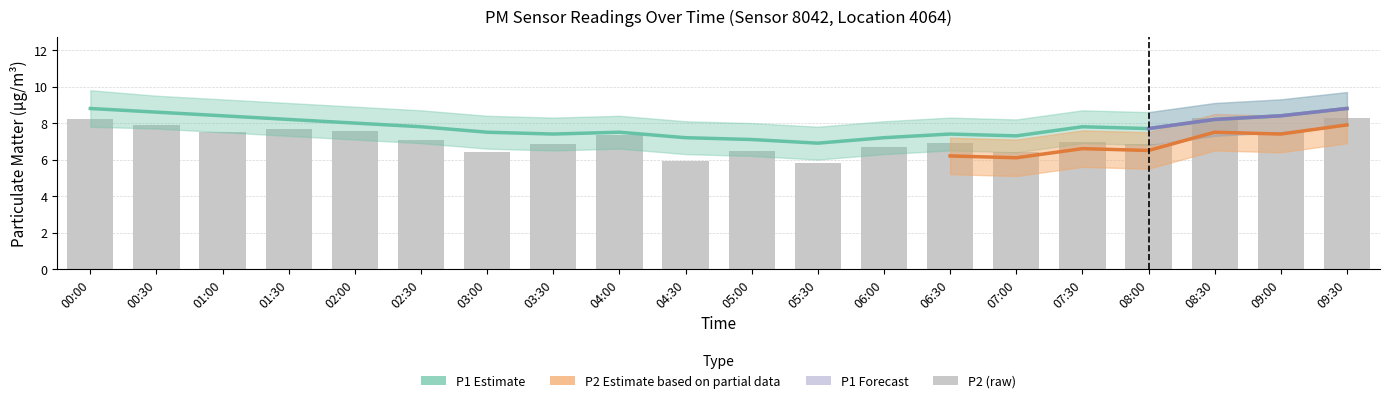

List the labels in order of value, smallest first.

05:30, 04:30, 03:00, 07:00, 05:00, 06:00, 03:30, 08:00, 06:30, 07:30, 02:30, 04:00, 01:00, 09:00, 02:00, 01:30, 00:30, 00:00, 08:30, 09:30